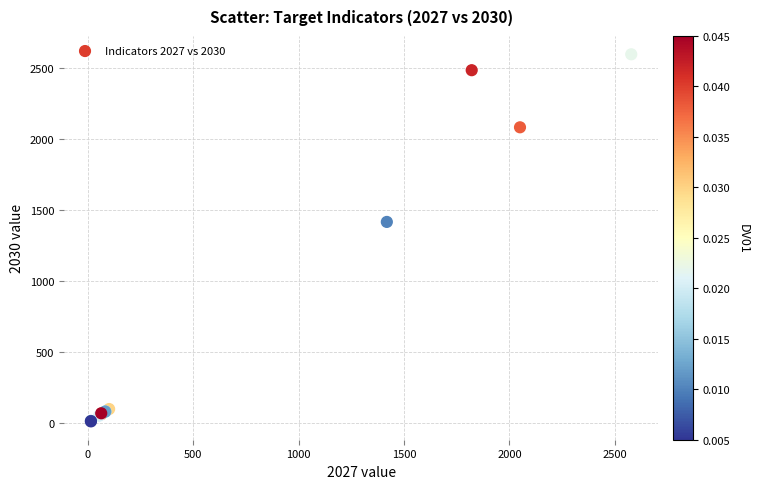

What Y value in the scatter plot is closest to 1303?

1415.0